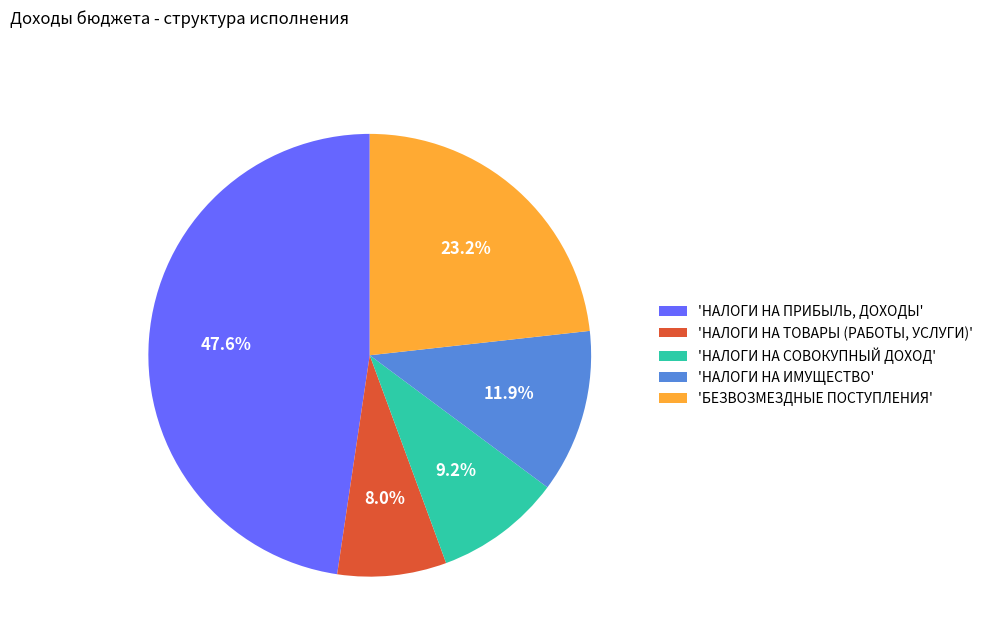

Is 'НАЛОГИ НА ПРИБЫЛЬ, ДОХОДЫ' the majority of the pie?

No